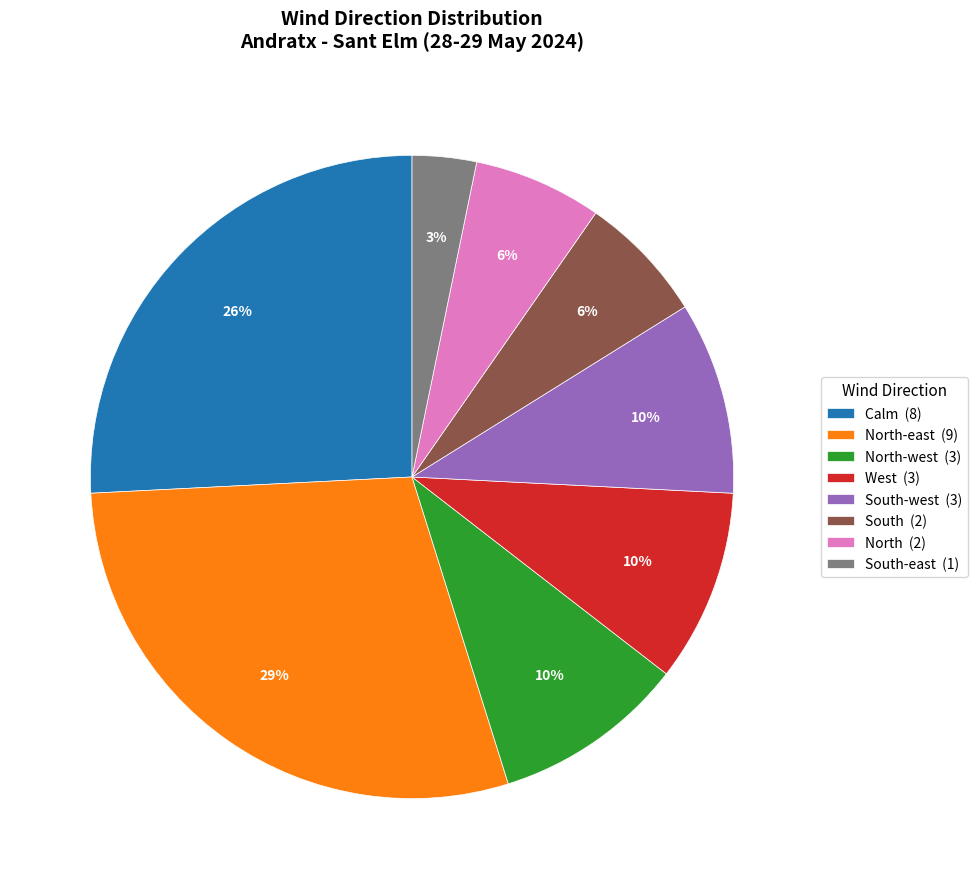

Between North-east (9) and Calm (8), which is larger?

North-east (9)